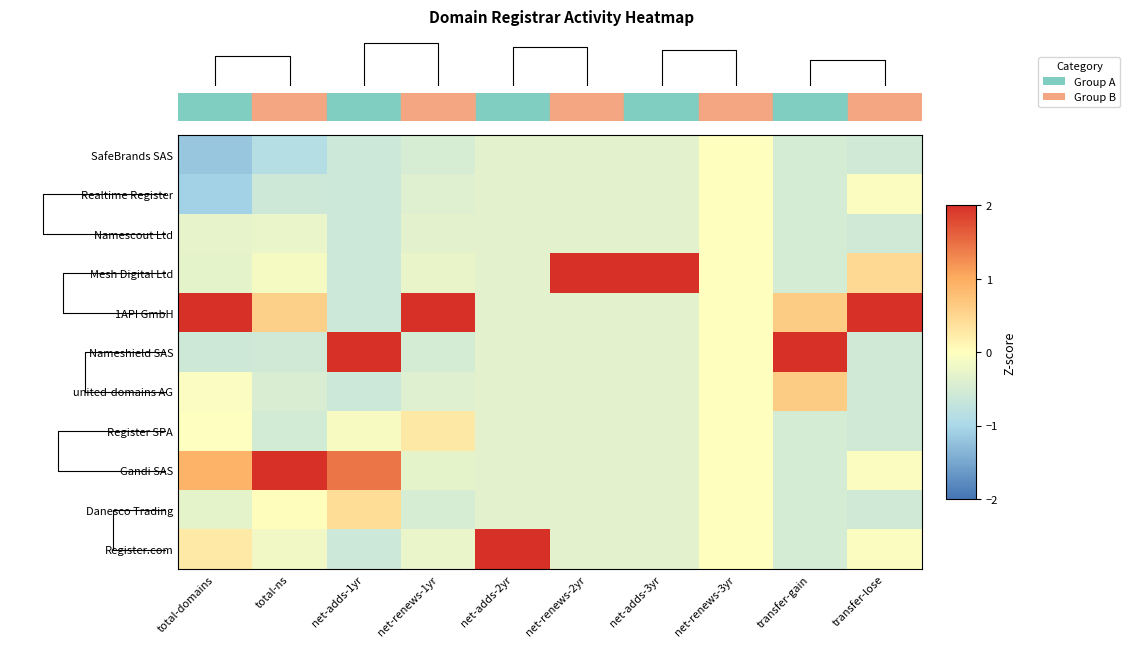

What is the smallest value displayed?

-1.2